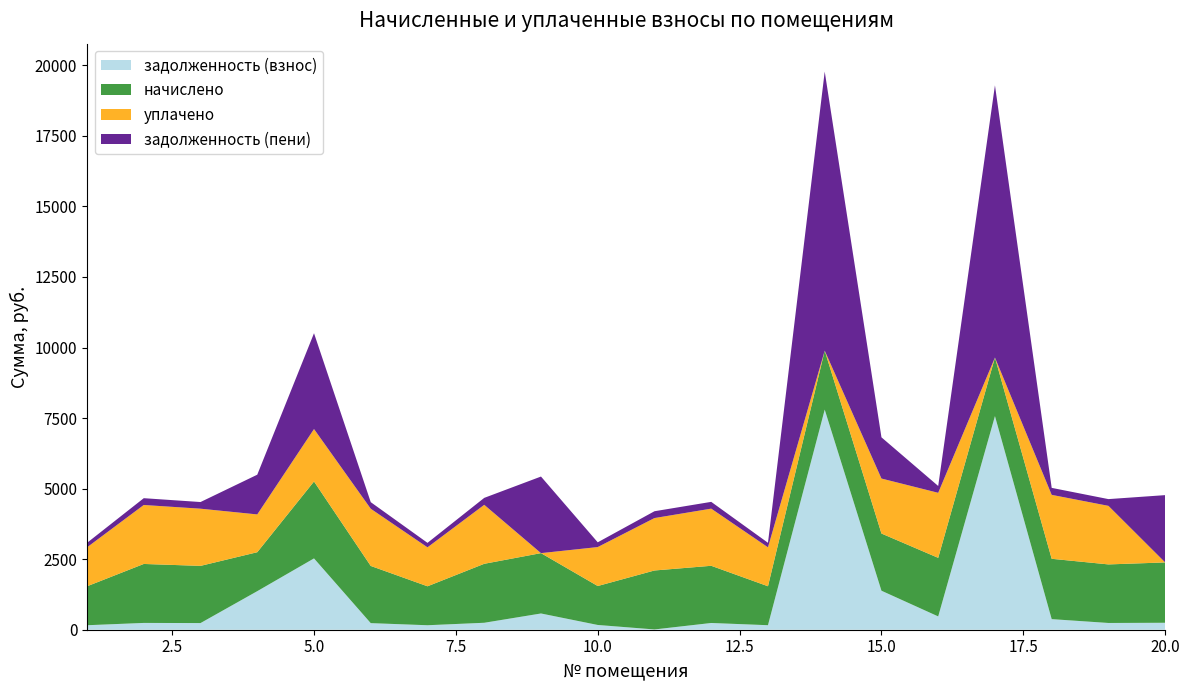

Reading right to left, transcribe all the data shown in this chart.

задолженность (взнос): 20=246.4	19=239.1	18=375.1	17=7570.5	16=471.6	15=1382.3	14=7799.8	13=160.1	12=238.9	11=9.6	10=168.6	9=575.8	8=246.4	7=159.0	6=233.5	5=2527.2	4=1366.5	3=235.9	2=240.8	1=159.0
начислено: 20=2138.4	19=2075.2	18=2138.4	17=2075.2	16=2075.2	15=2026.6	14=2089.8	13=1380.2	12=2026.6	11=2089.8	10=1380.2	9=2138.4	8=2089.8	7=1380.2	6=2026.6	5=2726.5	4=1380.2	3=2026.6	2=2089.8	1=1380.2
уплачено: 20=0.0	19=2075.2	18=2265.7	17=0.0	16=2305.1	15=1948.5	14=0.0	13=1380.2	12=2025.2	11=1857.6	10=1380.2	9=0.0	8=2089.8	7=1380.2	6=2026.6	5=1857.6	4=1339.2	3=2026.6	2=2089.8	1=1380.2
задолженность (пени): 20=2384.8	19=239.1	18=247.8	17=9645.7	16=241.7	15=1460.5	14=9889.6	13=160.1	12=240.3	11=241.8	10=168.6	9=2714.2	8=246.4	7=159.0	6=233.5	5=3396.1	4=1407.6	3=235.9	2=240.8	1=159.0